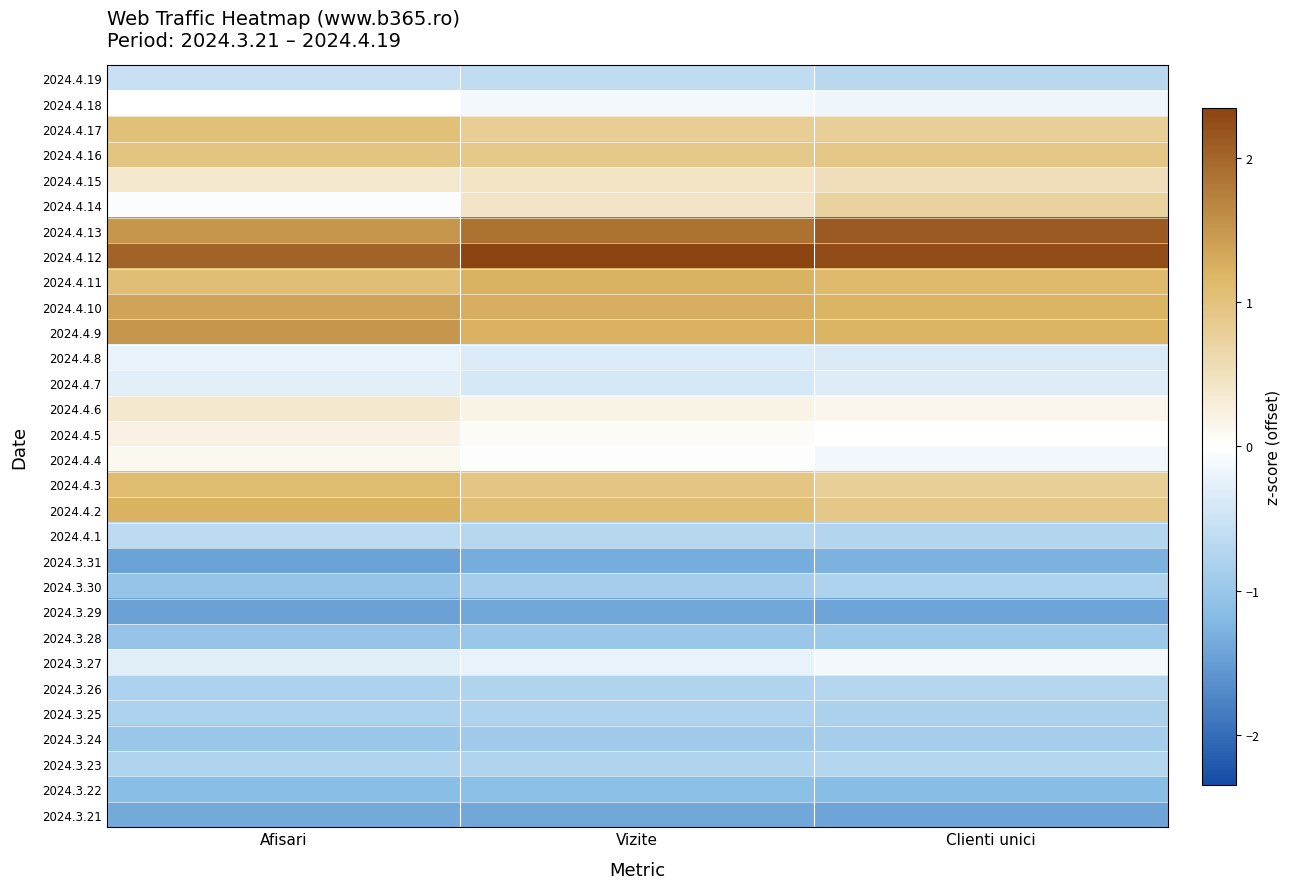

How many distinct data groups are displayed?

30